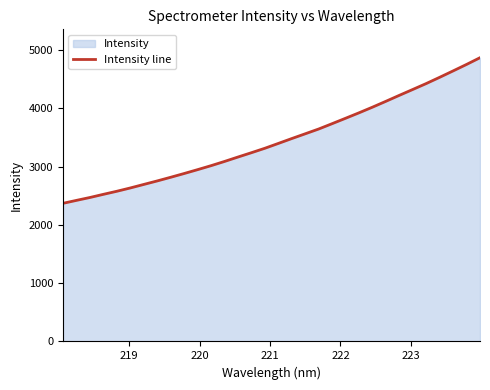

What is the minimum value shown in the chart?

2371.4